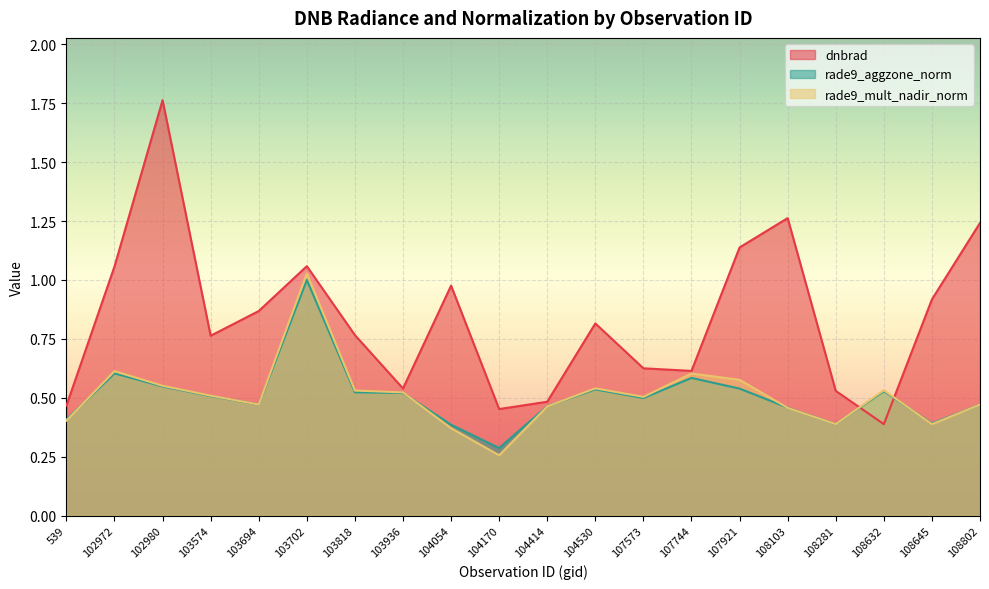

Which series changed the most between 102980 and 104530?

dnbrad